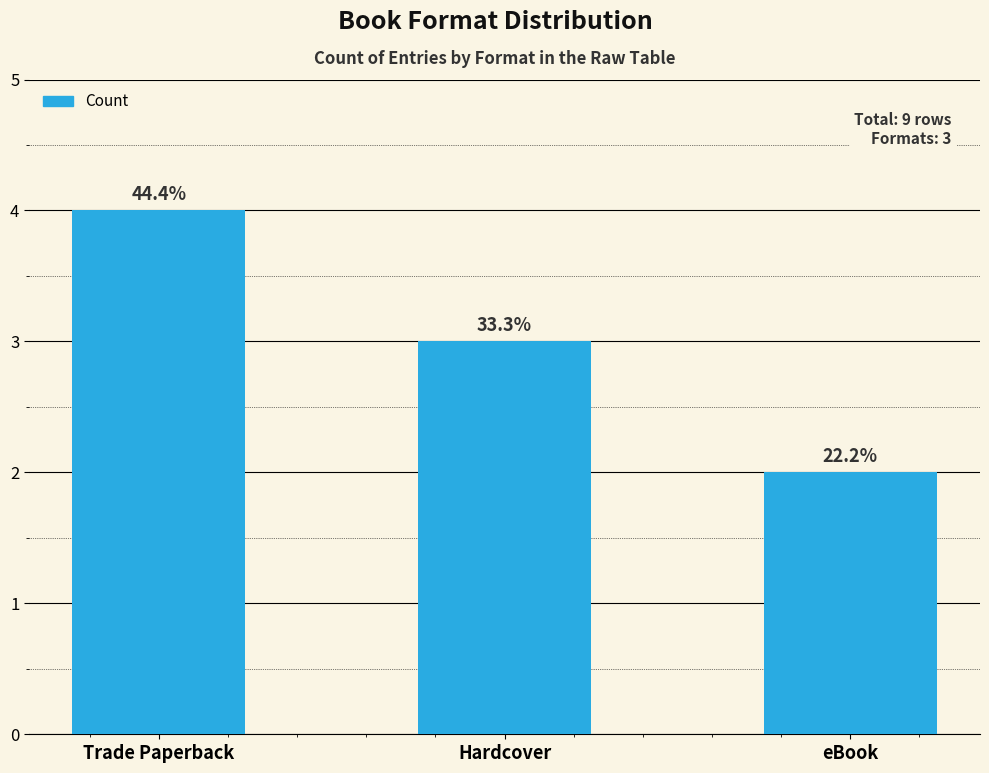

List the labels in order of value, largest first.

Trade Paperback, Hardcover, eBook